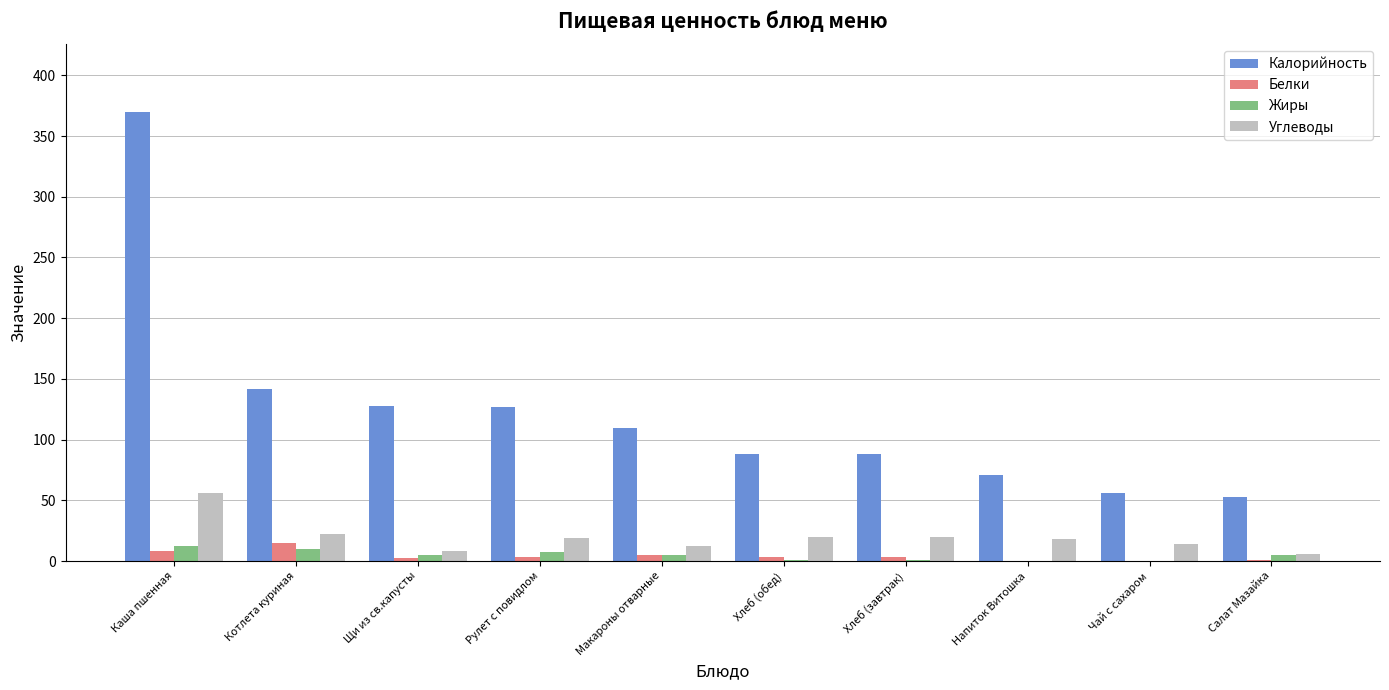

The value of Калорийность at Чай с сахаром is 56.0. True or false?

True